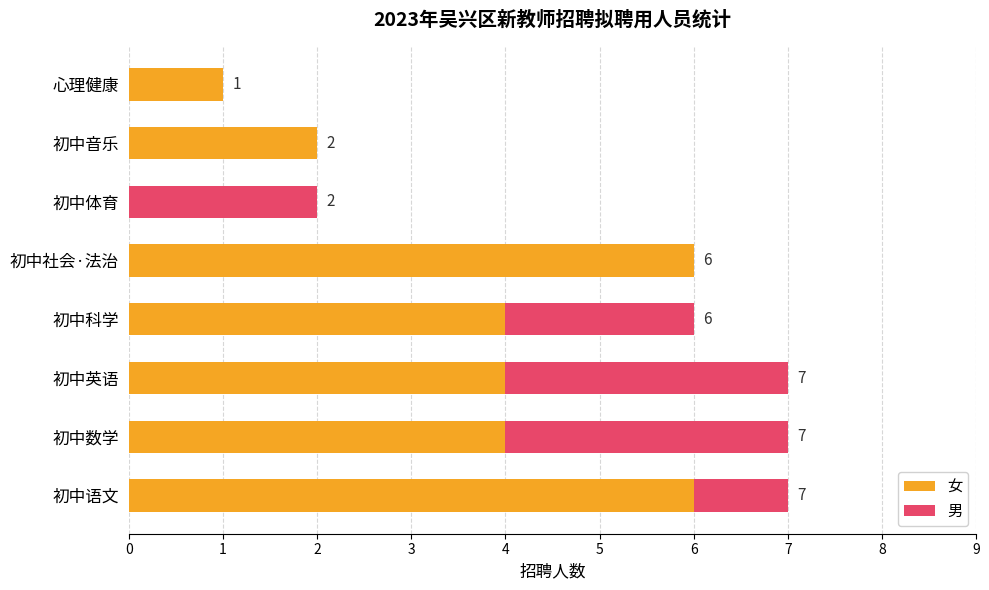

The value of 女 at 初中体育 is 0. True or false?

True